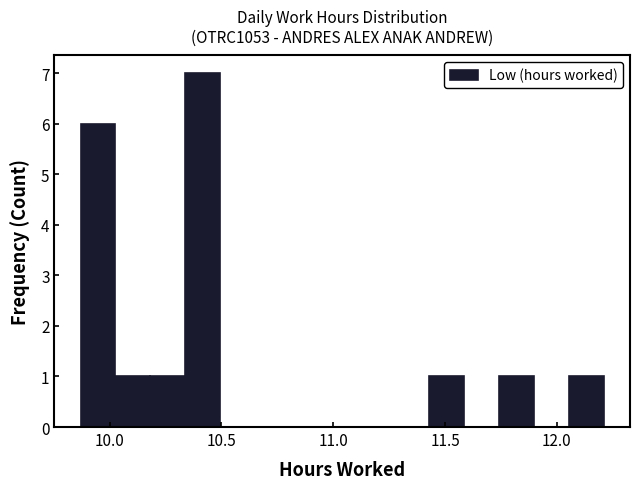

Read against the x-axis, roughly where is the centre of the tallest bar?

10.40